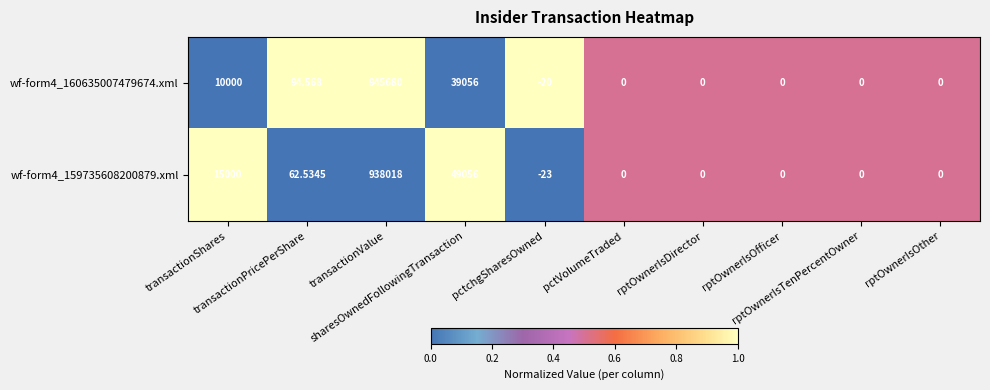

Reading right to left, what are all the values shown in this chart?

wf-form4_160635007479674.xml: rptOwnerIsOther=0.0	rptOwnerIsTenPercentOwner=0.0	rptOwnerIsOfficer=0.0	rptOwnerIsDirector=0.0	pctVolumeTraded=0.0	pctchgSharesOwned=-20.0	sharesOwnedFollowingTransaction=39056.0	transactionValue=945680.0	transactionPricePerShare=94.6	transactionShares=10000.0
wf-form4_159735608200879.xml: rptOwnerIsOther=0.0	rptOwnerIsTenPercentOwner=0.0	rptOwnerIsOfficer=0.0	rptOwnerIsDirector=0.0	pctVolumeTraded=0.0	pctchgSharesOwned=-23.0	sharesOwnedFollowingTransaction=49056.0	transactionValue=938018.0	transactionPricePerShare=62.5	transactionShares=15000.0